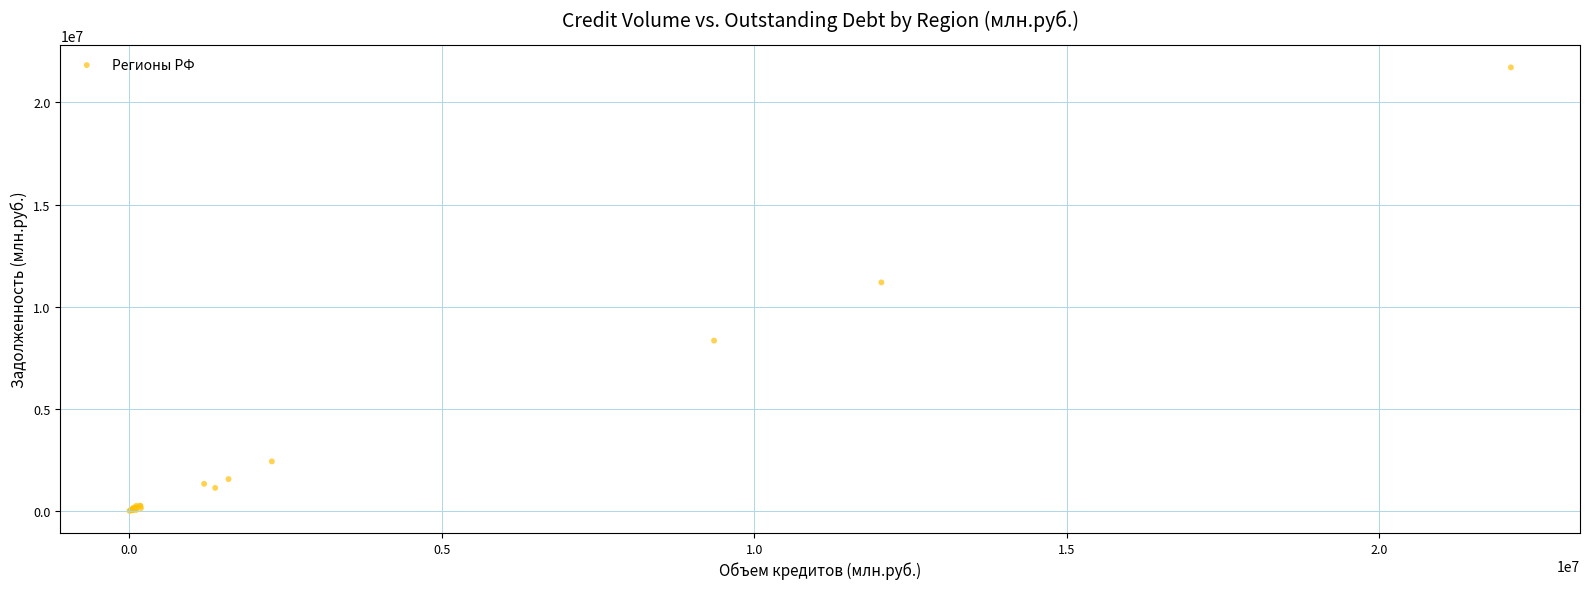

What Y value in the scatter plot is closest to 10858782?

11186571